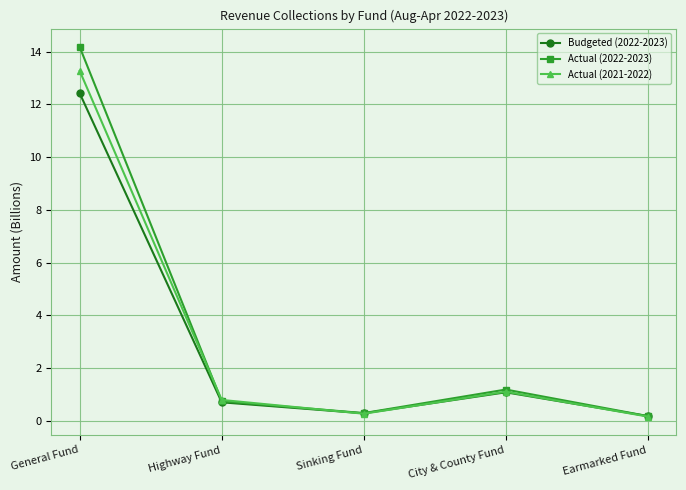

True or false: Actual (2021-2022) has a value of 13.3 at General Fund.

True